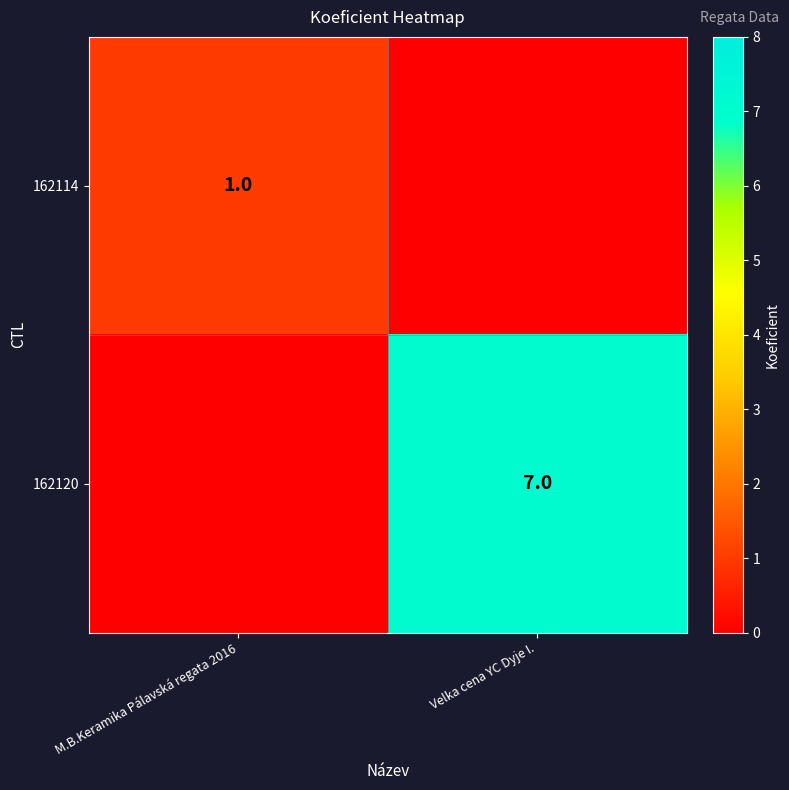

Is it true that 162120 equals 11 at Velka cena YC Dyje I.?

False